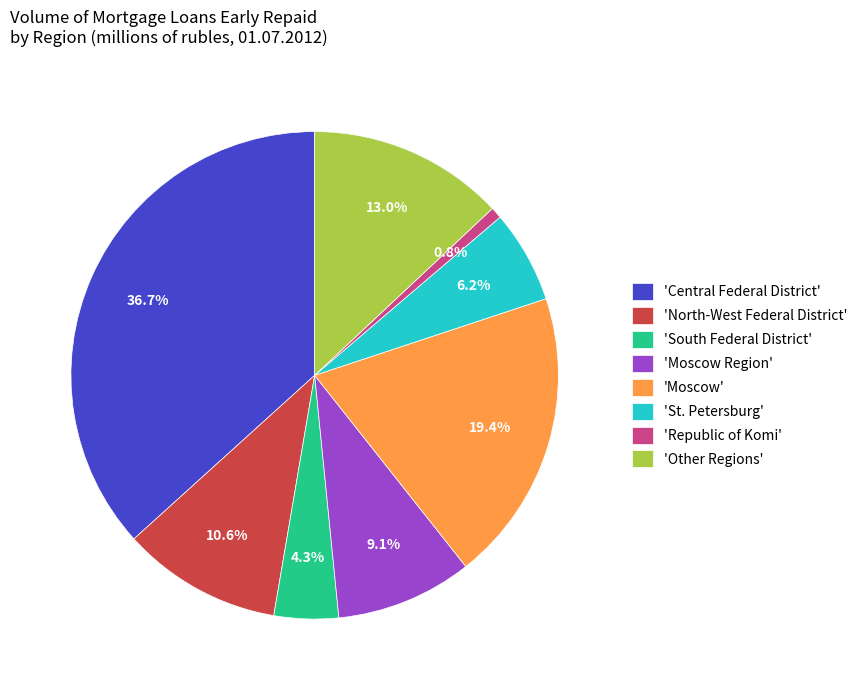

Rank the categories by value from highest to lowest.

'Central Federal District', 'Moscow', 'Other Regions', 'North-West Federal District', 'Moscow Region', 'St. Petersburg', 'South Federal District', 'Republic of Komi'